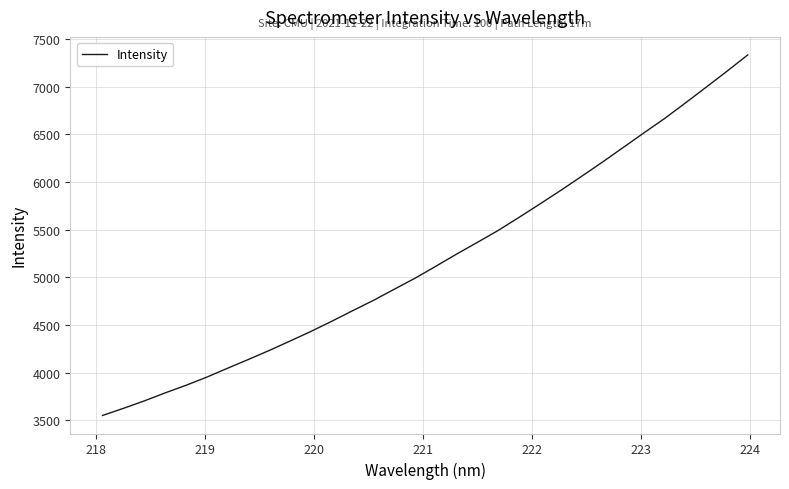

What is the maximum value shown in the chart?

7334.0